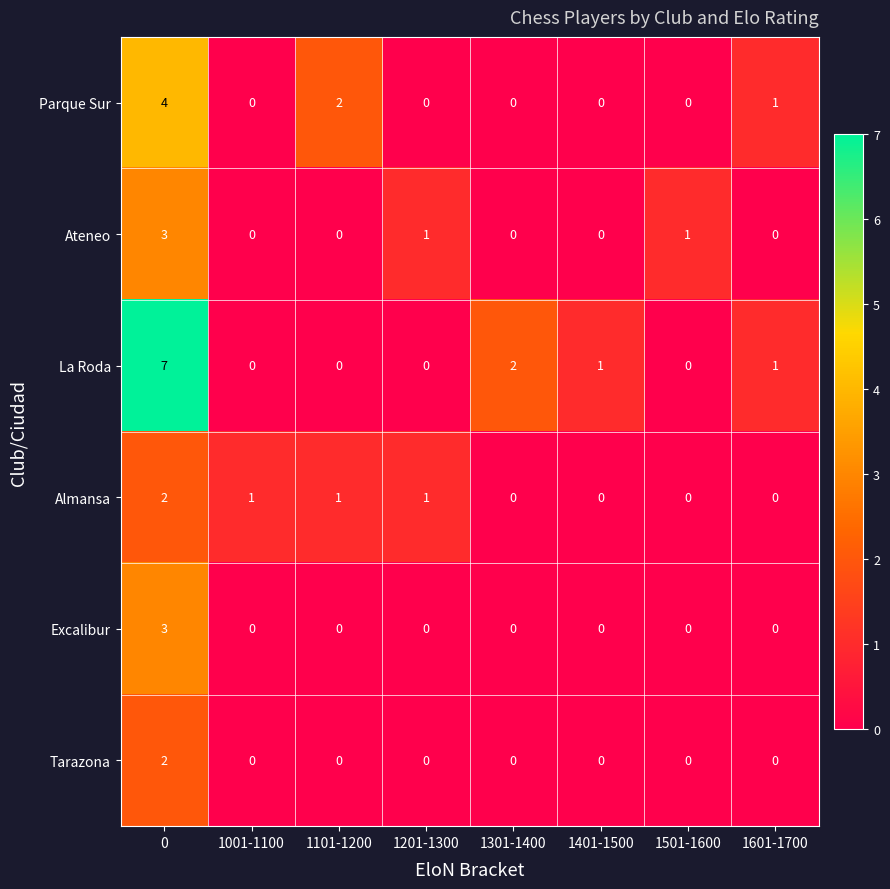

What is the sum of all Ateneo values?

5